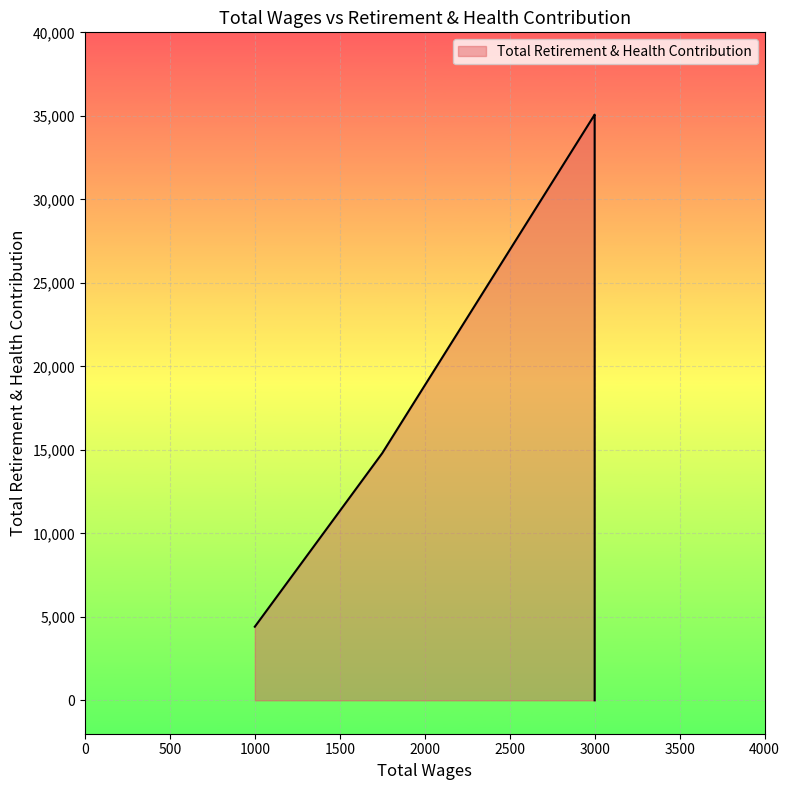

Where is the first local minimum?

3000.0